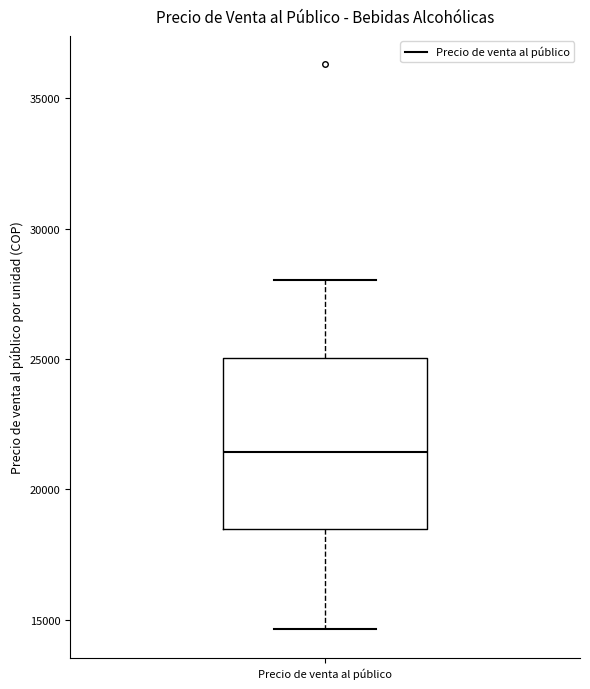

Where is the lower edge of the box for Precio de venta al público on the y-axis? The values are not printed on the chart, so give them approximately, as read against the axis.

18500